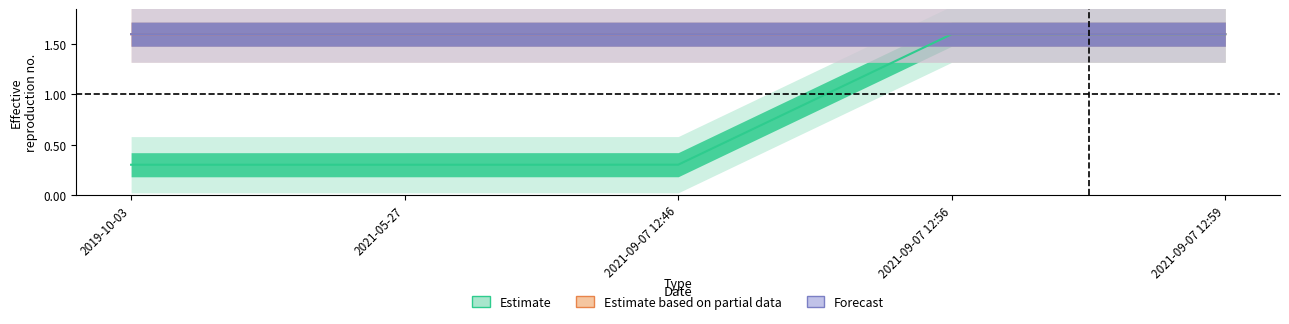

True or false: Estimate and Estimate based on partial data cross at least once.

False